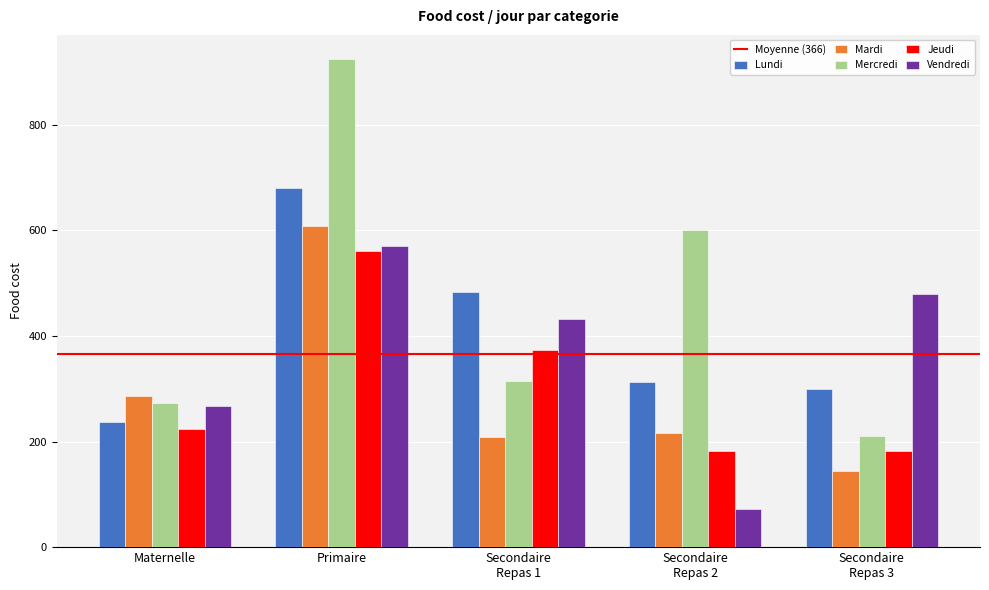

What is the label of the 4th bar from the left?

Secondaire
Repas 2